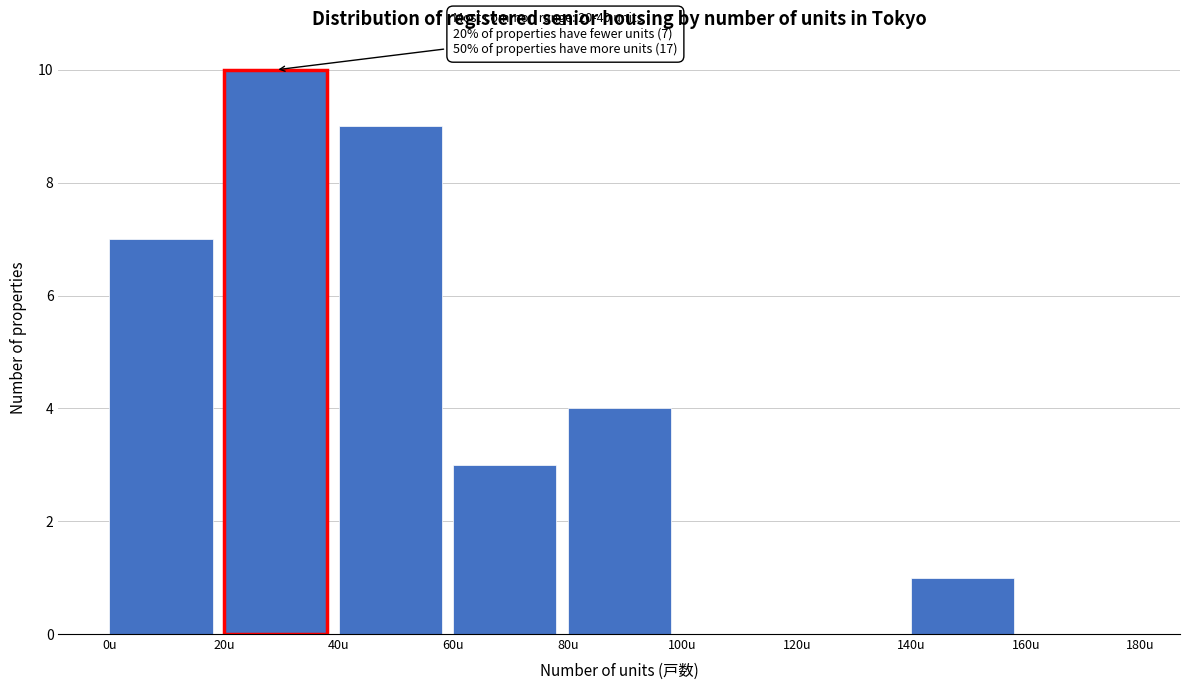

Which range on the x-axis has the tallest bar?

20 to 40